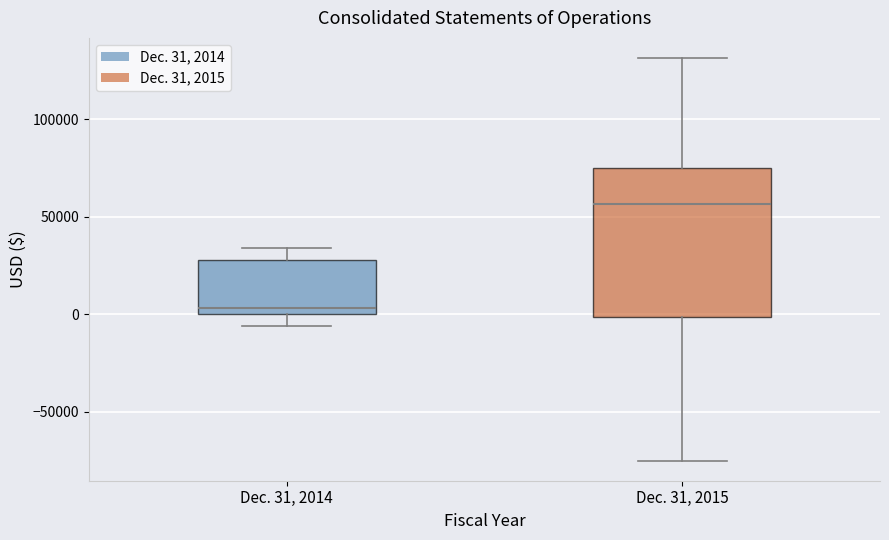

Reading left to right, read every box against the y-axis: the position of its median line, the range the box covers, and the ends of its whiskers. The values are not printed on the chart, so give them approximately, as read against the axis.

Dec. 31, 2014: median 5000, box 0 to 30000, whiskers -5000 to 35000
Dec. 31, 2015: median 55000, box 0 to 75000, whiskers -75000 to 130000